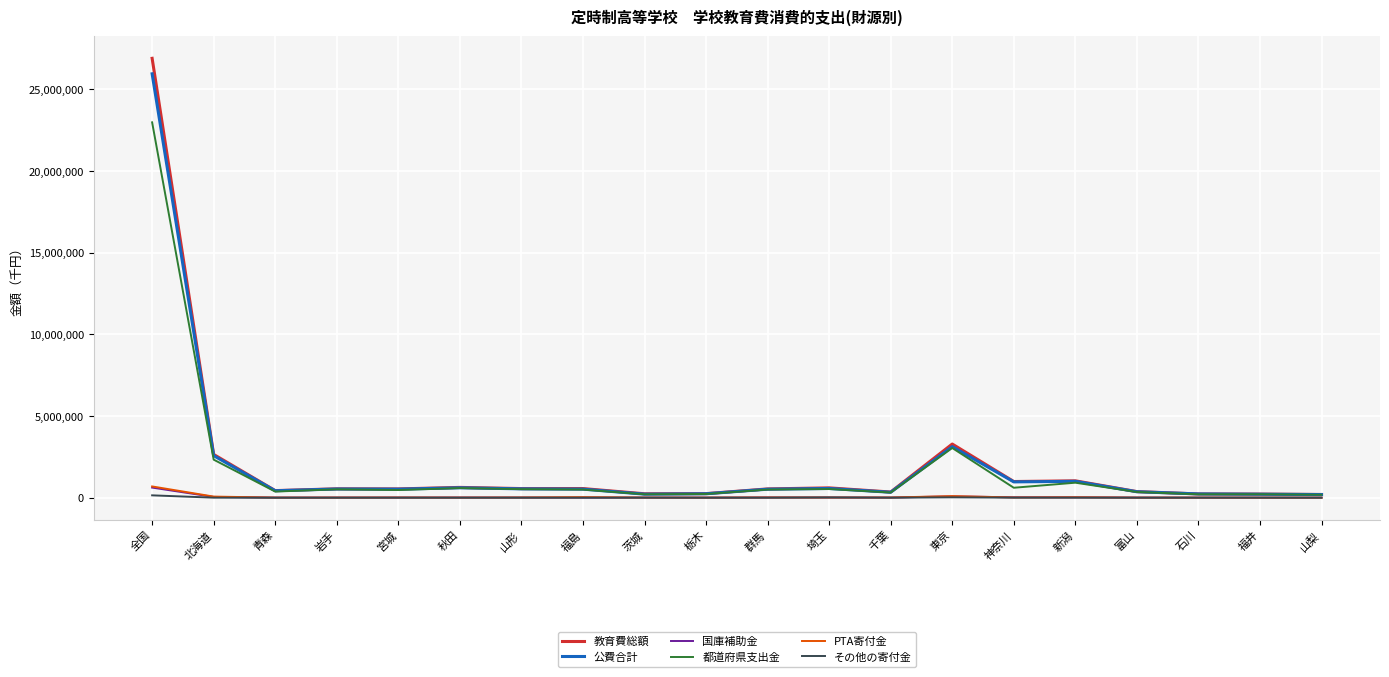

The value of 都道府県支出金 at 全国 is 8847822. True or false?

False